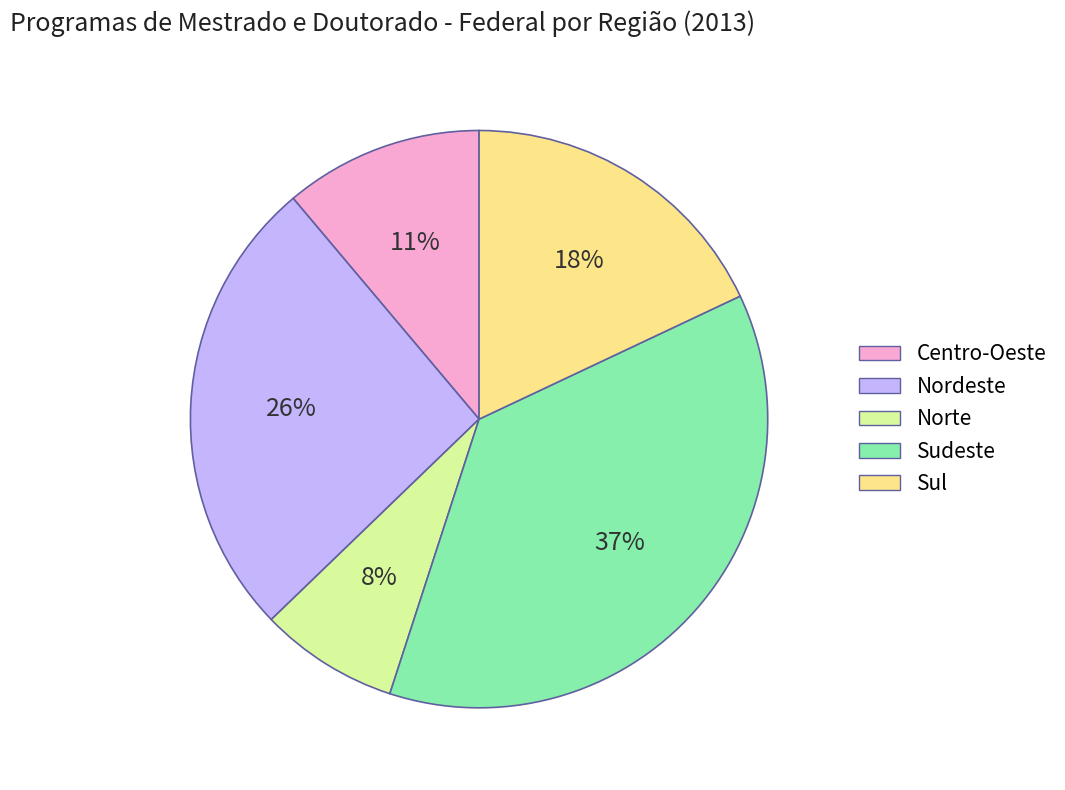

Is the sum of Sul and Sudeste greater than half?

Yes